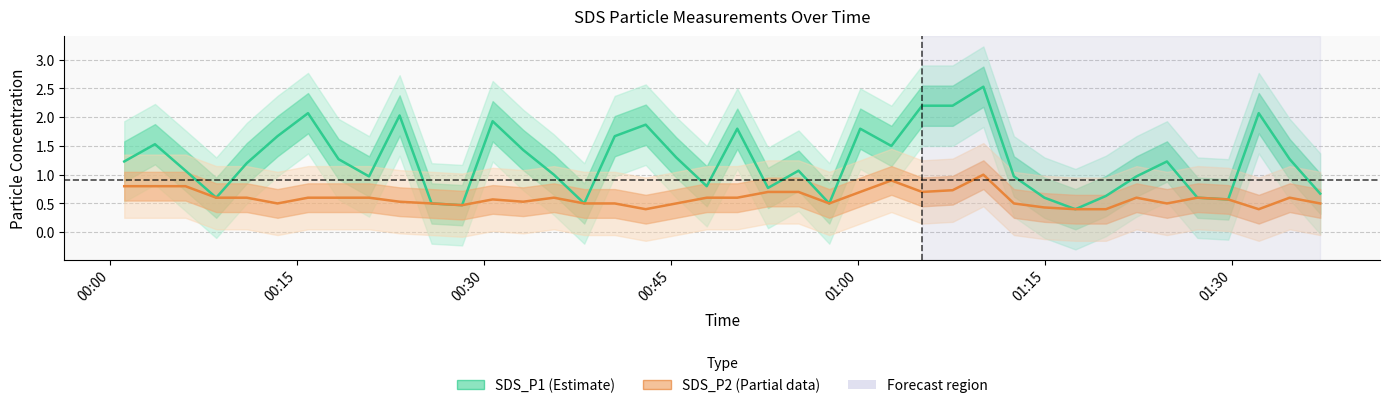

Where does the SDS_P1 (Estimate) series first go above 1?

00:00